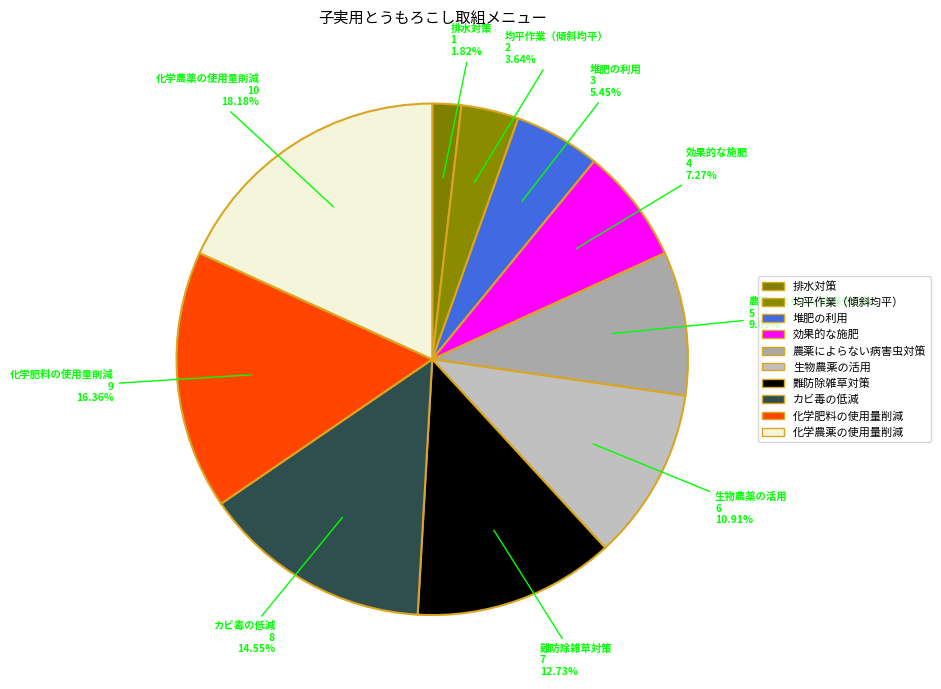

Between 均平作業（傾斜均平） and 生物農薬の活用, which is larger?

生物農薬の活用